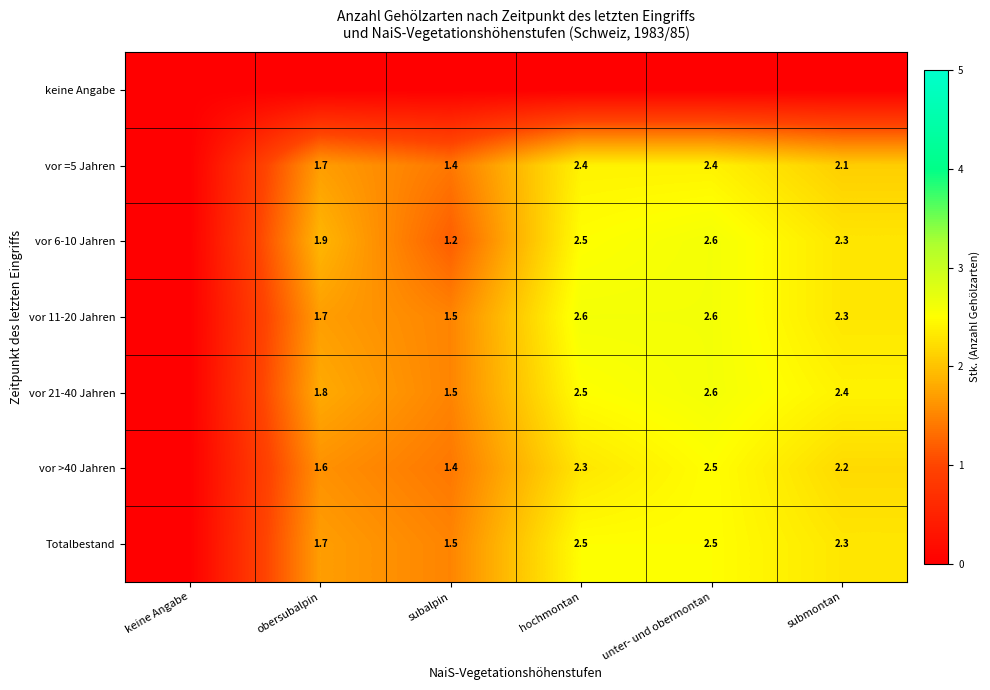

What is the spread (max minus min) of values at hochmontan?

2.6